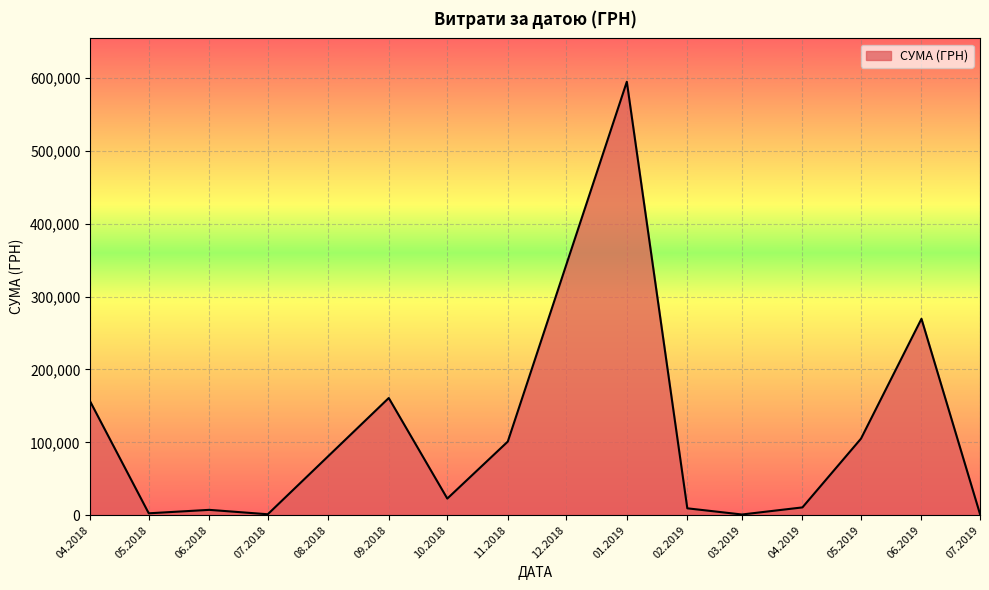

What is the difference between the maximum and minimum values?

593838.6